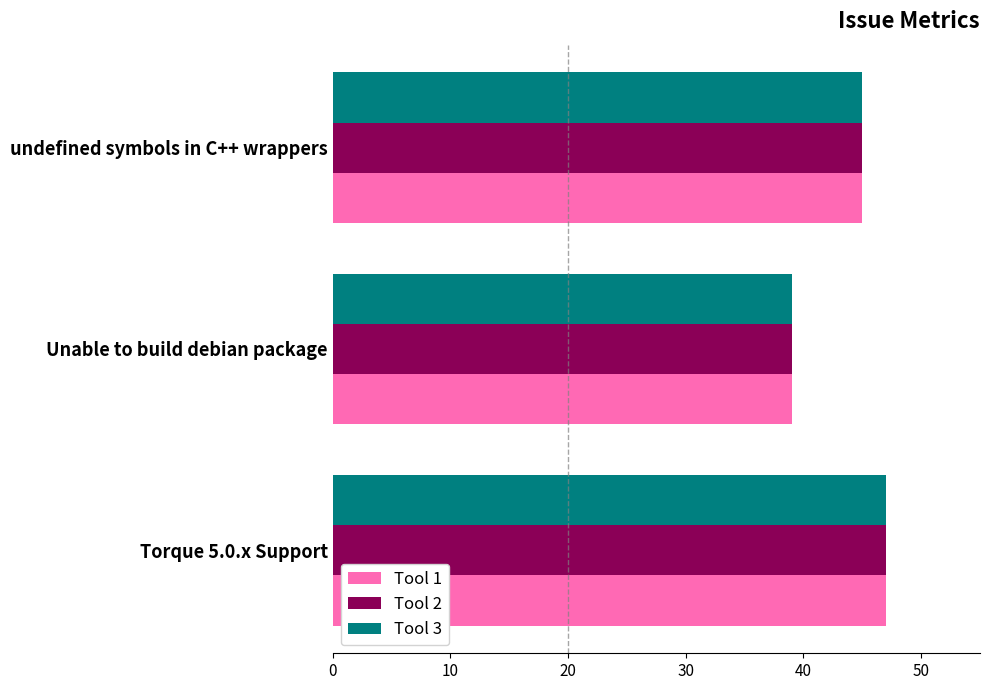

Rank the categories by Tool 3 value from lowest to highest.

Unable to build debian package, undefined symbols in C++ wrappers, Torque 5.0.x Support